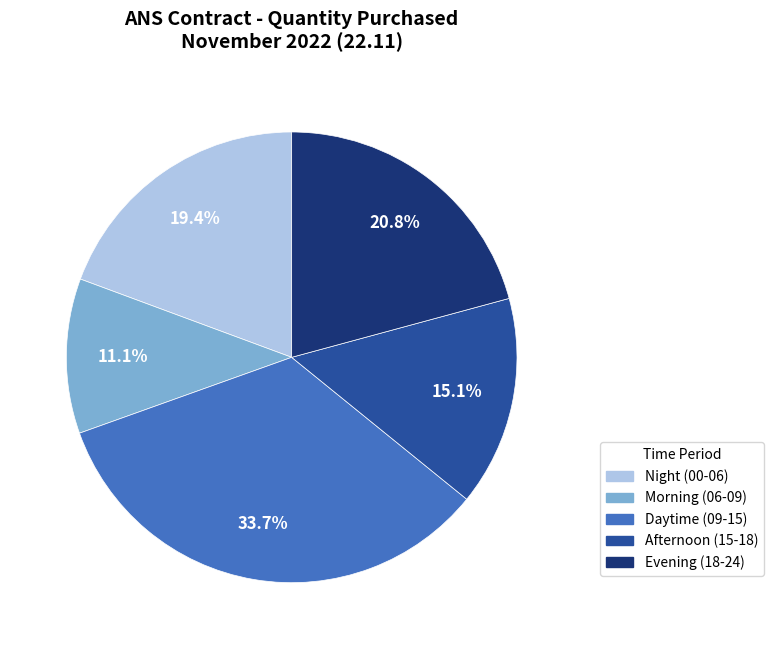

Is there any slice that represents more than half of the pie?

No